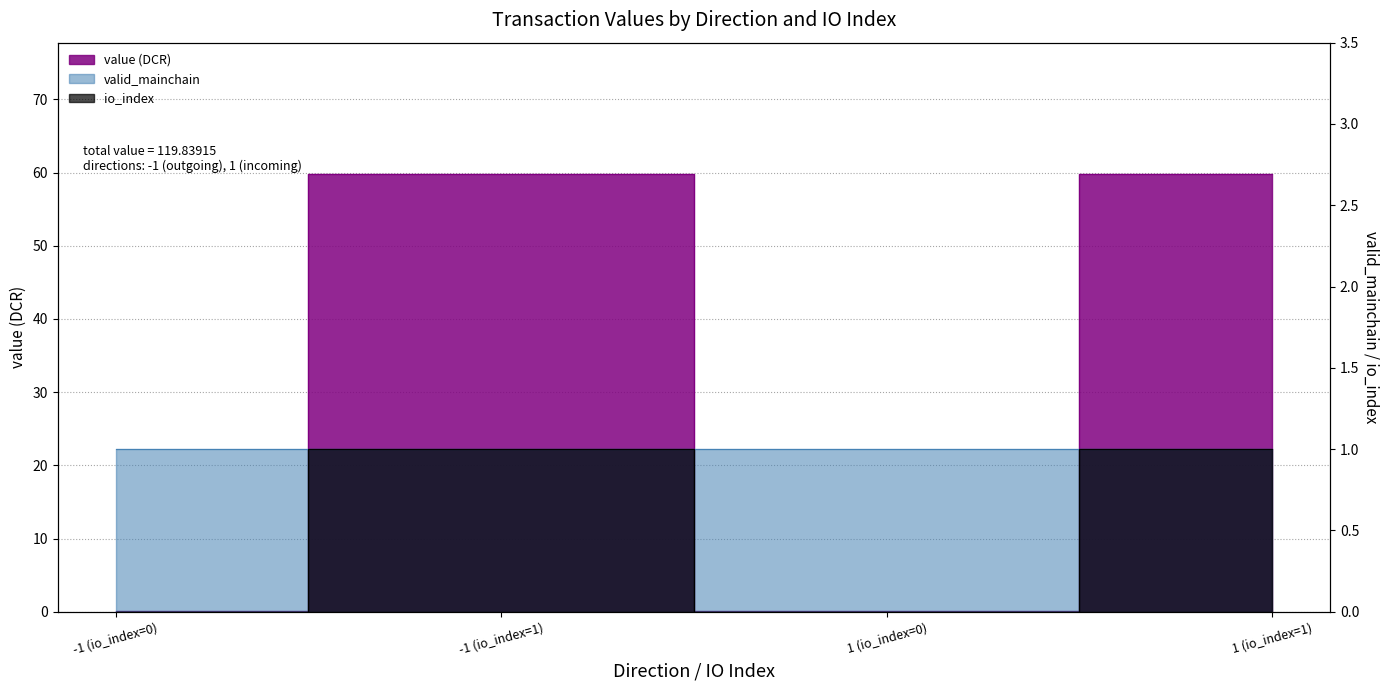

True or false: io_index and value intersect in this chart.

False